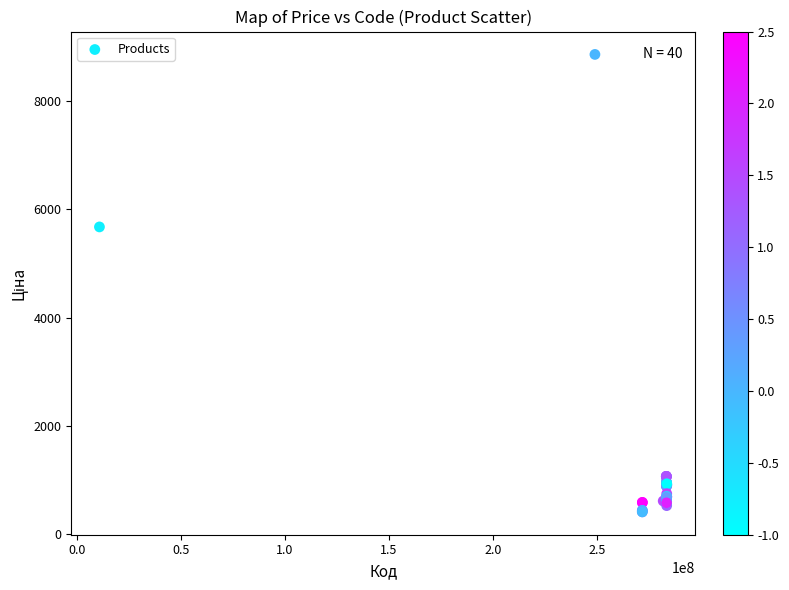

What Y value in the scatter plot is closest to 4636?

5673.8